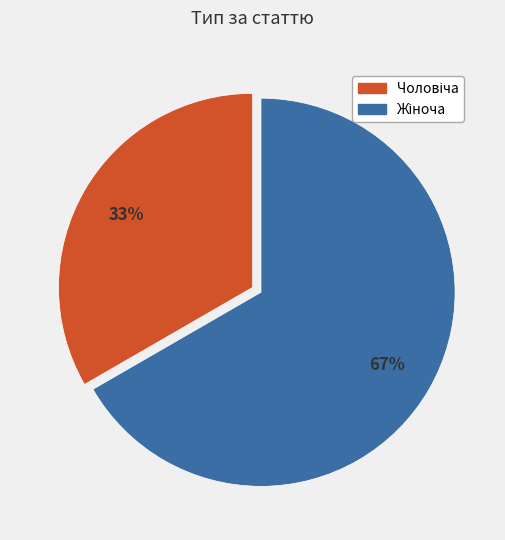

How many segments does this pie chart have?

2